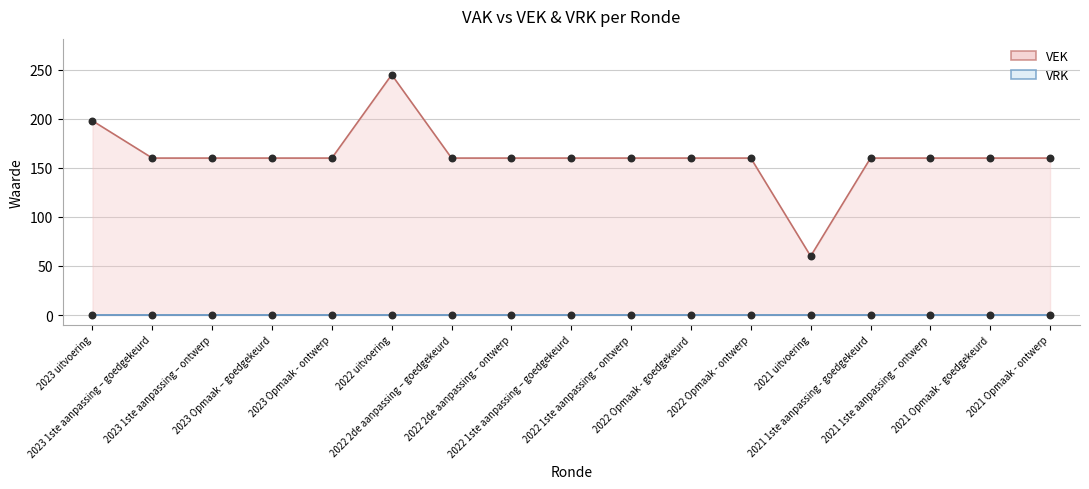

What is the ratio of the value at 2021 Opmaak - ontwerp to the value at 2021 uitvoering?

2.7